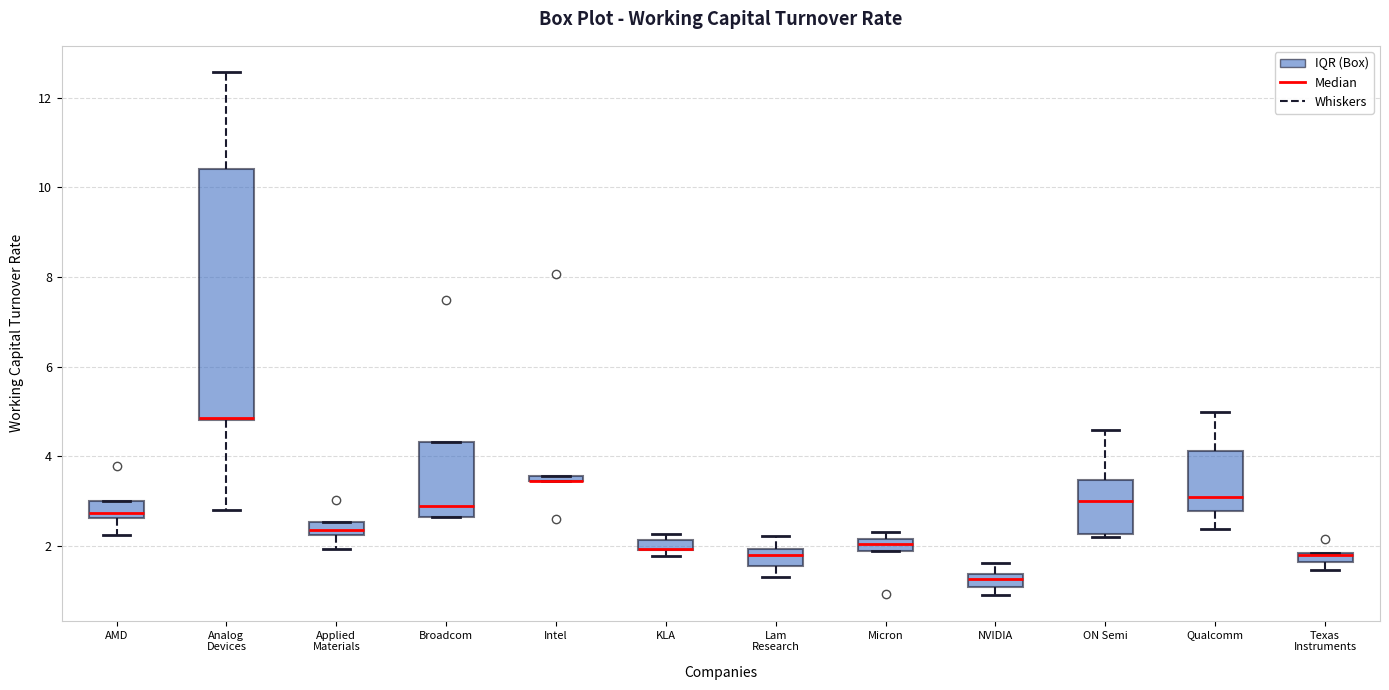

Which box is the tallest, from its lower edge to its upper edge?

Analog Devices